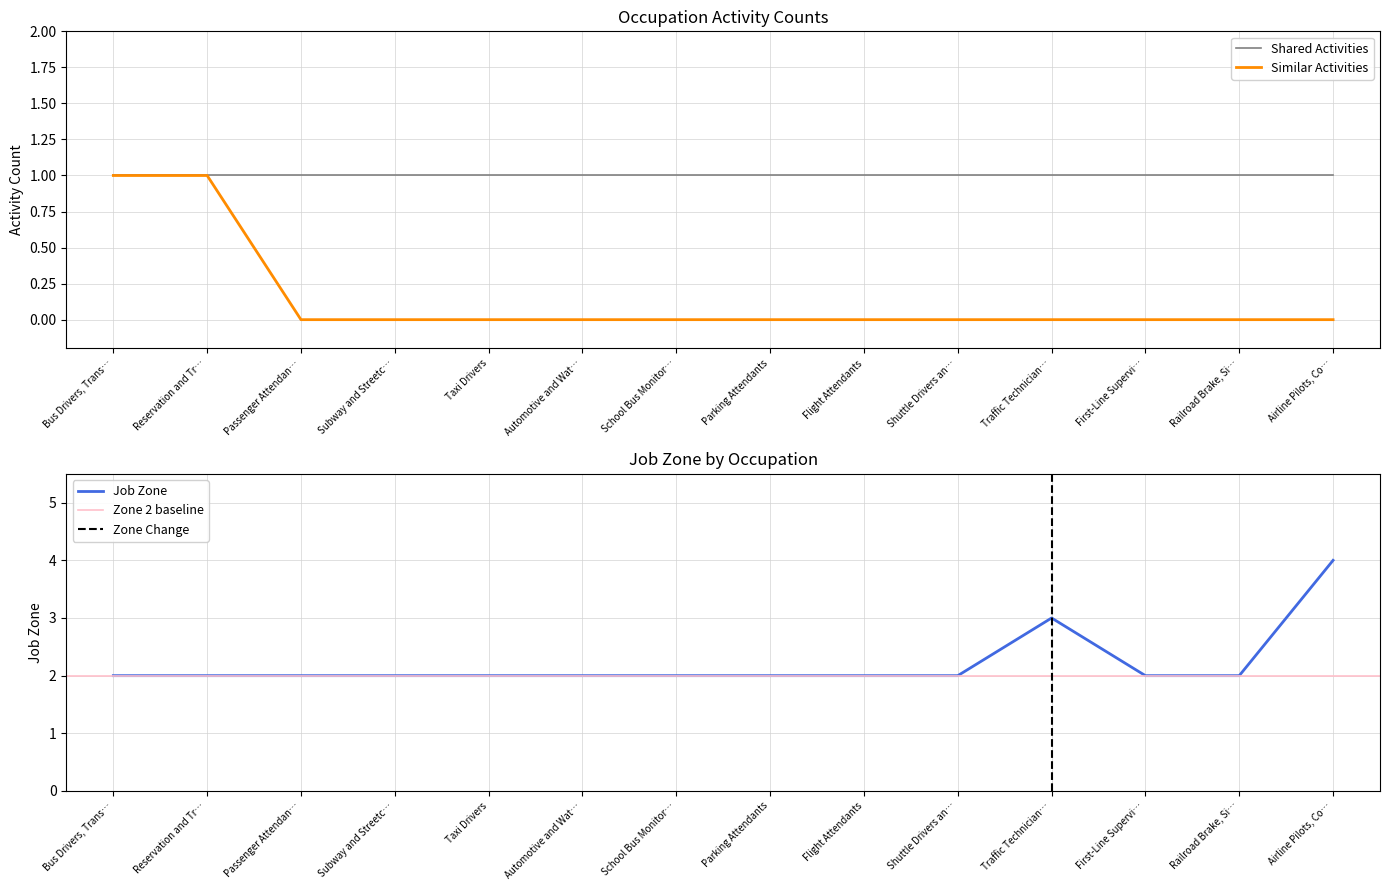

True or false: Job Zone and Similar Activities cross at least once.

False